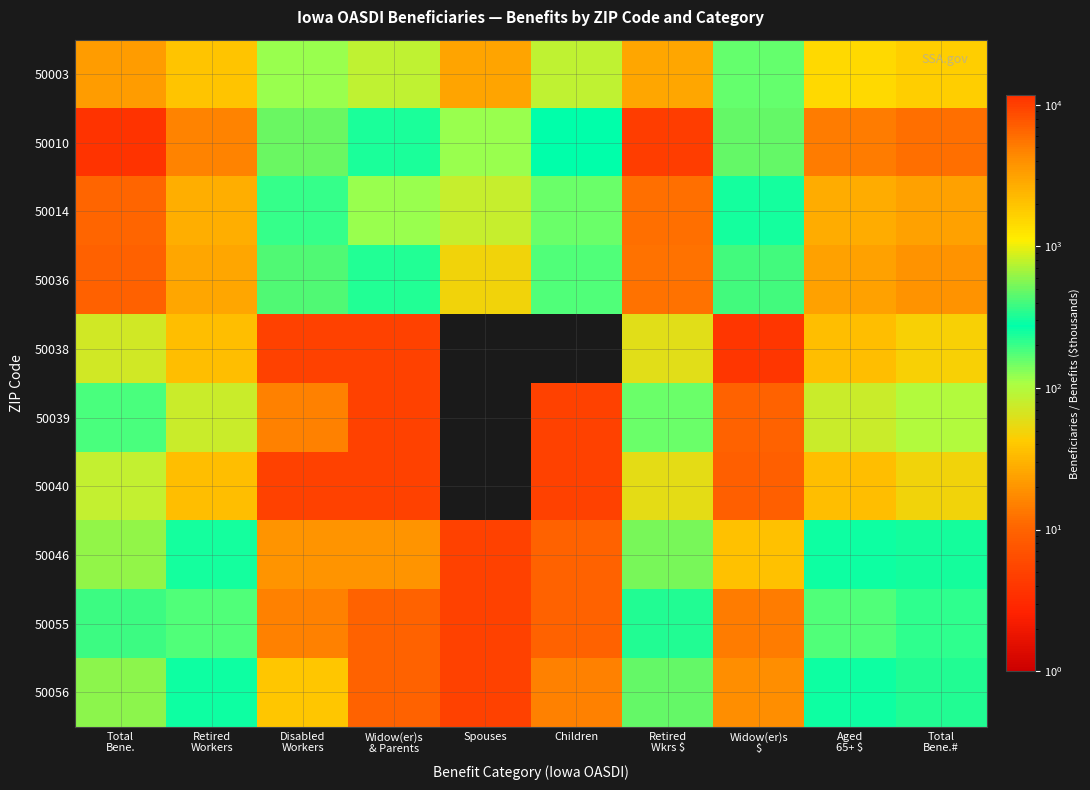

Reading left to right, transcribe all the data shown in this chart.

50003: Total
Bene.=3483	Retired
Workers=2009	Disabled
Workers=120	Widow(er)s
& Parents=85	Spouses=25	Children=85	Retired
Wkrs $=3009	Widow(er)s
$=158	Aged
65+ $=1465	Total
Bene.#=1740
50010: Total
Bene.=11683	Retired
Workers=4785	Disabled
Workers=490	Widow(er)s
& Parents=235	Spouses=120	Children=275	Retired
Wkrs $=10106	Widow(er)s
$=470	Aged
65+ $=5050	Total
Bene.#=5905
50014: Total
Bene.=6695	Retired
Workers=2620	Disabled
Workers=205	Widow(er)s
& Parents=120	Spouses=80	Children=155	Retired
Wkrs $=5926	Widow(er)s
$=246	Aged
65+ $=2755	Total
Bene.#=3180
50036: Total
Bene.=6929	Retired
Workers=3015	Disabled
Workers=420	Widow(er)s
& Parents=230	Spouses=50	Children=175	Retired
Wkrs $=5704	Widow(er)s
$=396	Aged
65+ $=3145	Total
Bene.#=3890
50038: Total
Bene.=72	Retired
Workers=35	Disabled
Workers=5	Widow(er)s
& Parents=5	Spouses=0	Children=0	Retired
Wkrs $=60	Widow(er)s
$=4	Aged
65+ $=35	Total
Bene.#=45
50039: Total
Bene.=185	Retired
Workers=75	Disabled
Workers=15	Widow(er)s
& Parents=5	Spouses=0	Children=5	Retired
Wkrs $=152	Widow(er)s
$=10	Aged
65+ $=75	Total
Bene.#=100
50040: Total
Bene.=83	Retired
Workers=35	Disabled
Workers=5	Widow(er)s
& Parents=5	Spouses=0	Children=5	Retired
Wkrs $=57	Widow(er)s
$=9	Aged
65+ $=35	Total
Bene.#=50
50046: Total
Bene.=621	Retired
Workers=250	Disabled
Workers=20	Widow(er)s
& Parents=20	Spouses=5	Children=10	Retired
Wkrs $=524	Widow(er)s
$=37	Aged
65+ $=260	Total
Bene.#=305
50055: Total
Bene.=376	Retired
Workers=175	Disabled
Workers=15	Widow(er)s
& Parents=10	Spouses=5	Children=10	Retired
Wkrs $=335	Widow(er)s
$=14	Aged
65+ $=180	Total
Bene.#=215
50056: Total
Bene.=586	Retired
Workers=255	Disabled
Workers=40	Widow(er)s
& Parents=10	Spouses=5	Children=15	Retired
Wkrs $=483	Widow(er)s
$=18	Aged
65+ $=260	Total
Bene.#=325